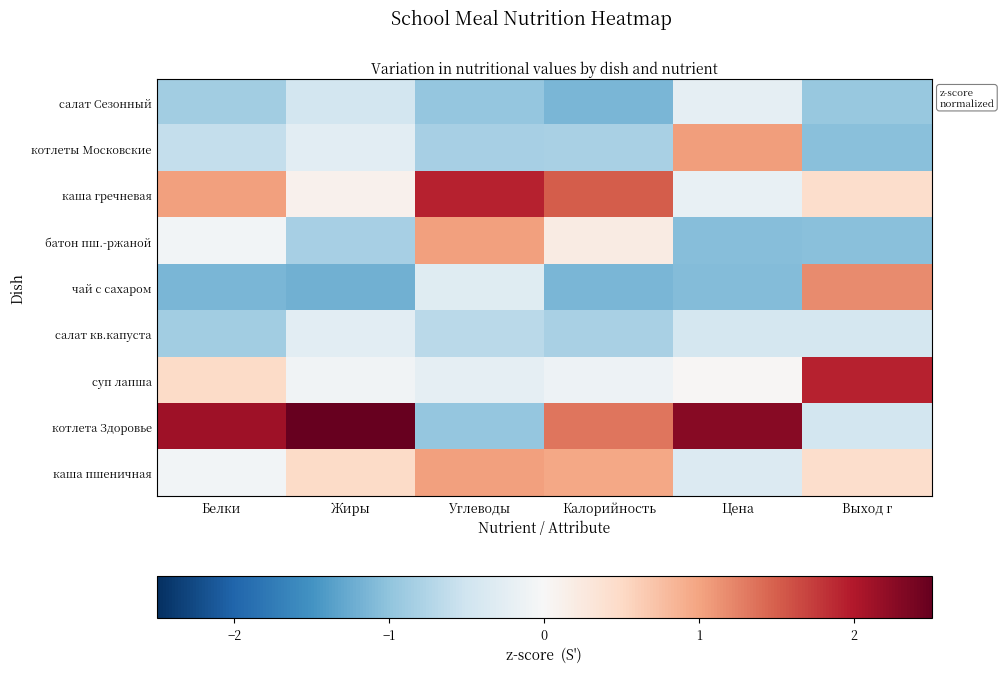

List the series in order of their peak value, lowest first.

салат кв.капуста, салат Сезонный, батон пш.-ржаной, каша пшеничная, котлеты Московские, чай с сахаром, суп лапша, каша гречневая, котлета Здоровье